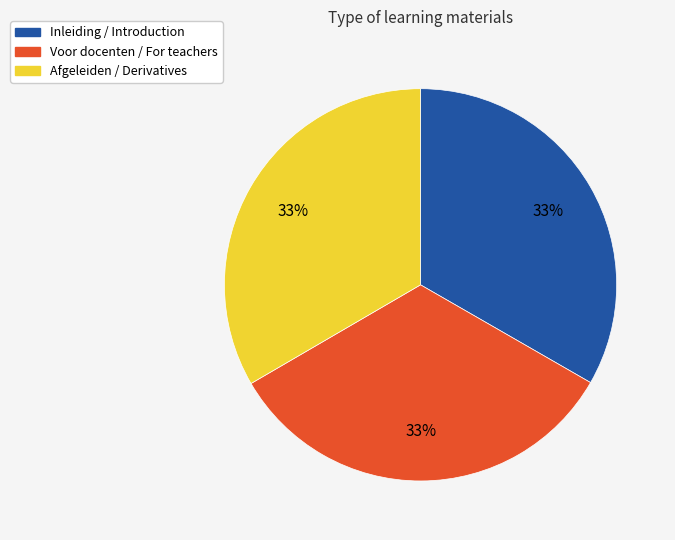

To the nearest percent, what percentage of the pie is Inleiding / Introduction?

33%